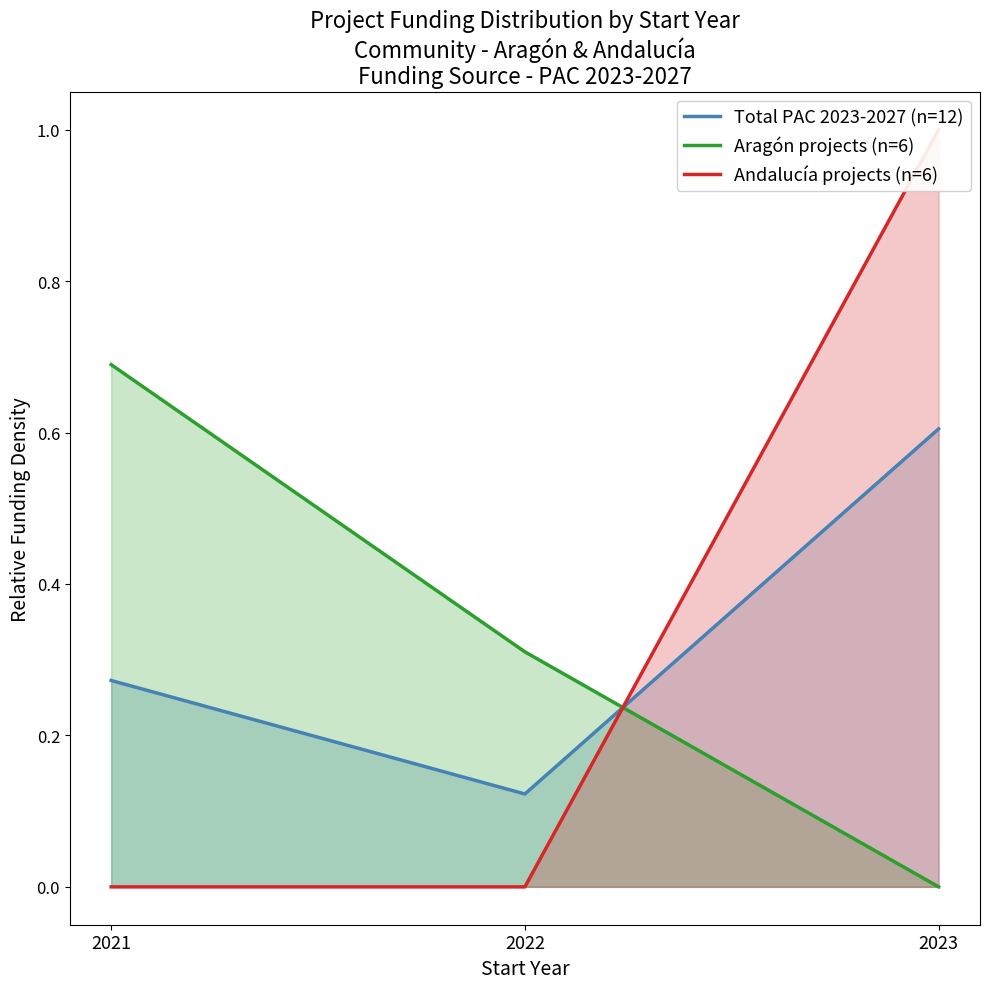

Rank the series at 2022 from highest to lowest value.

Aragón projects (n=6), Total PAC 2023-2027 (n=12), Andalucía projects (n=6)